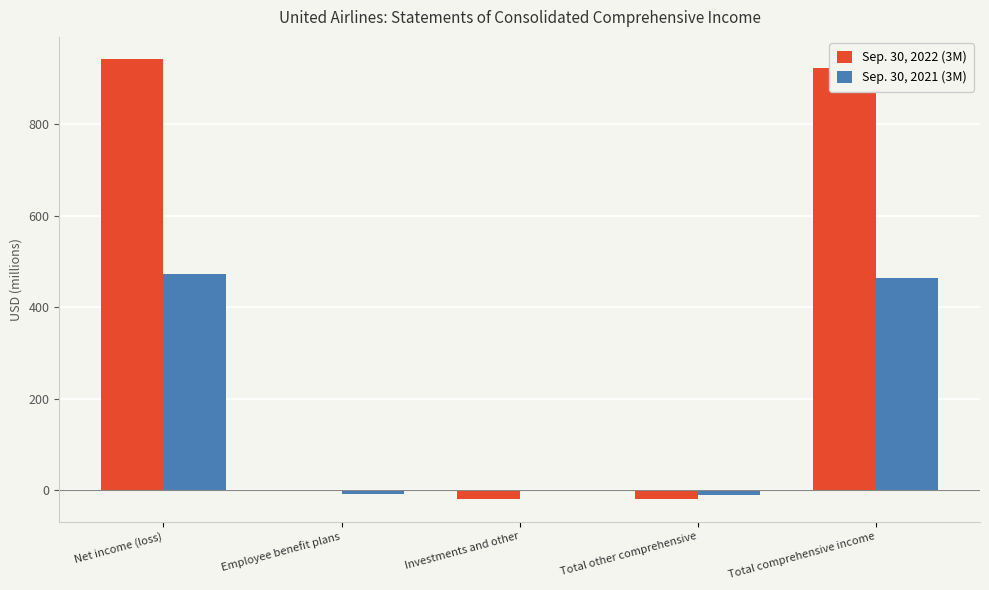

What is the maximum value shown in the chart?

942